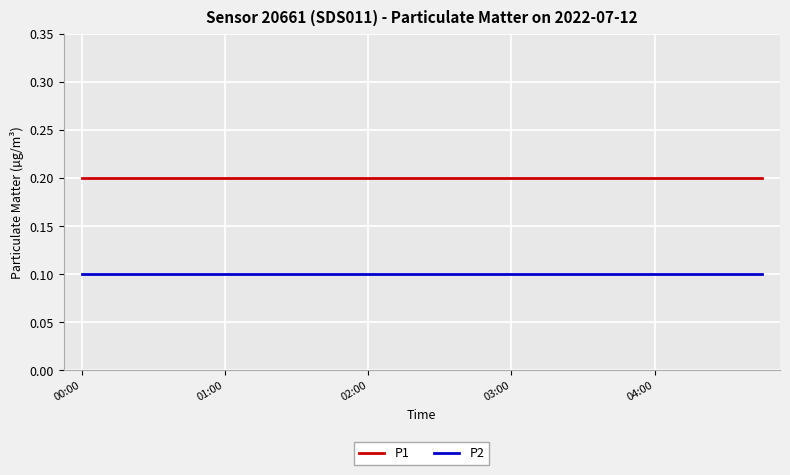

Rank the series by their maximum value, from highest to lowest.

P1, P2